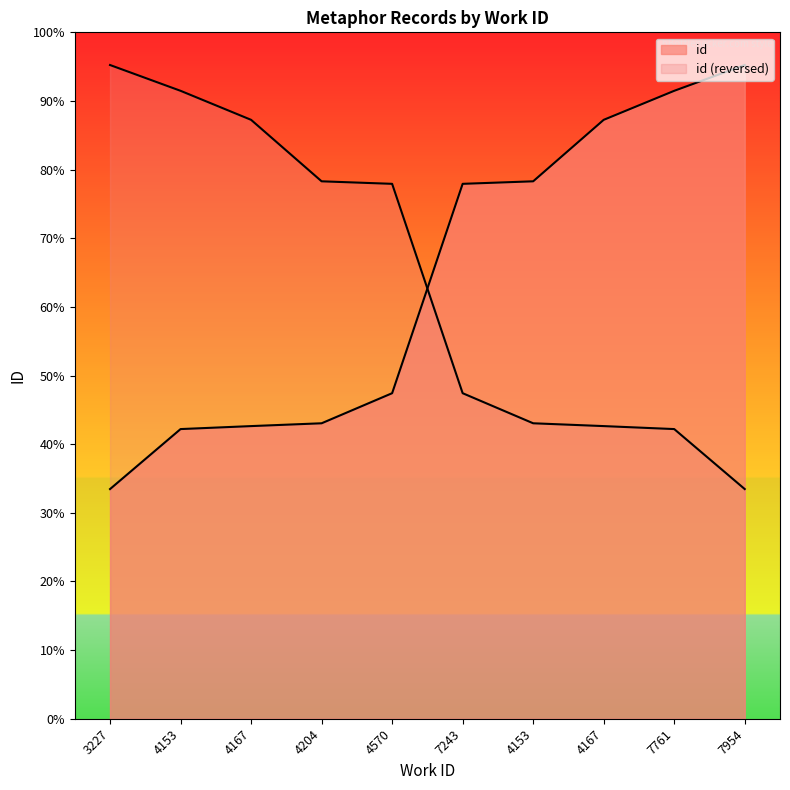

What is the sum of the values at 4204 and 7243?

30645